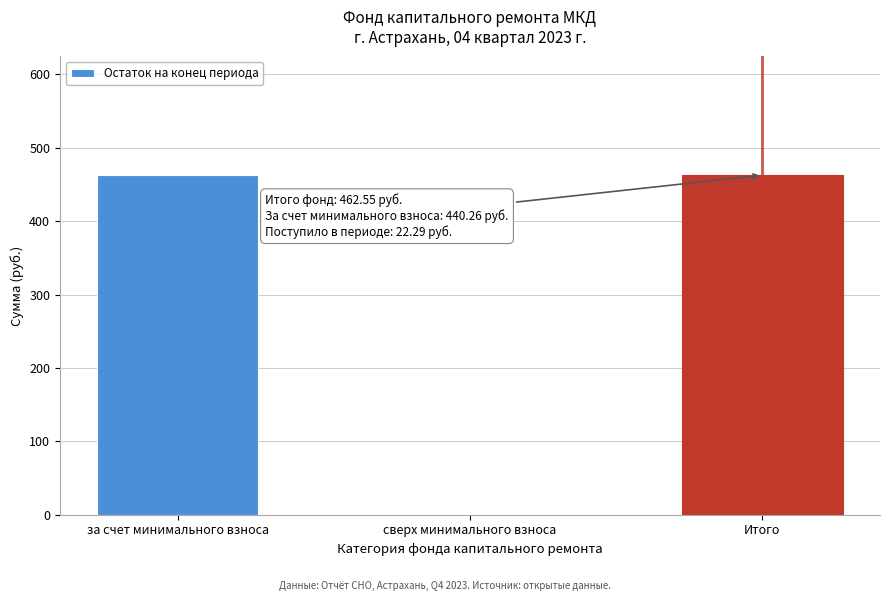

Reading left to right, extract all data points from this chart.

за счет минимального взноса=462.6	сверх минимального взноса=0.0	Итого=462.6